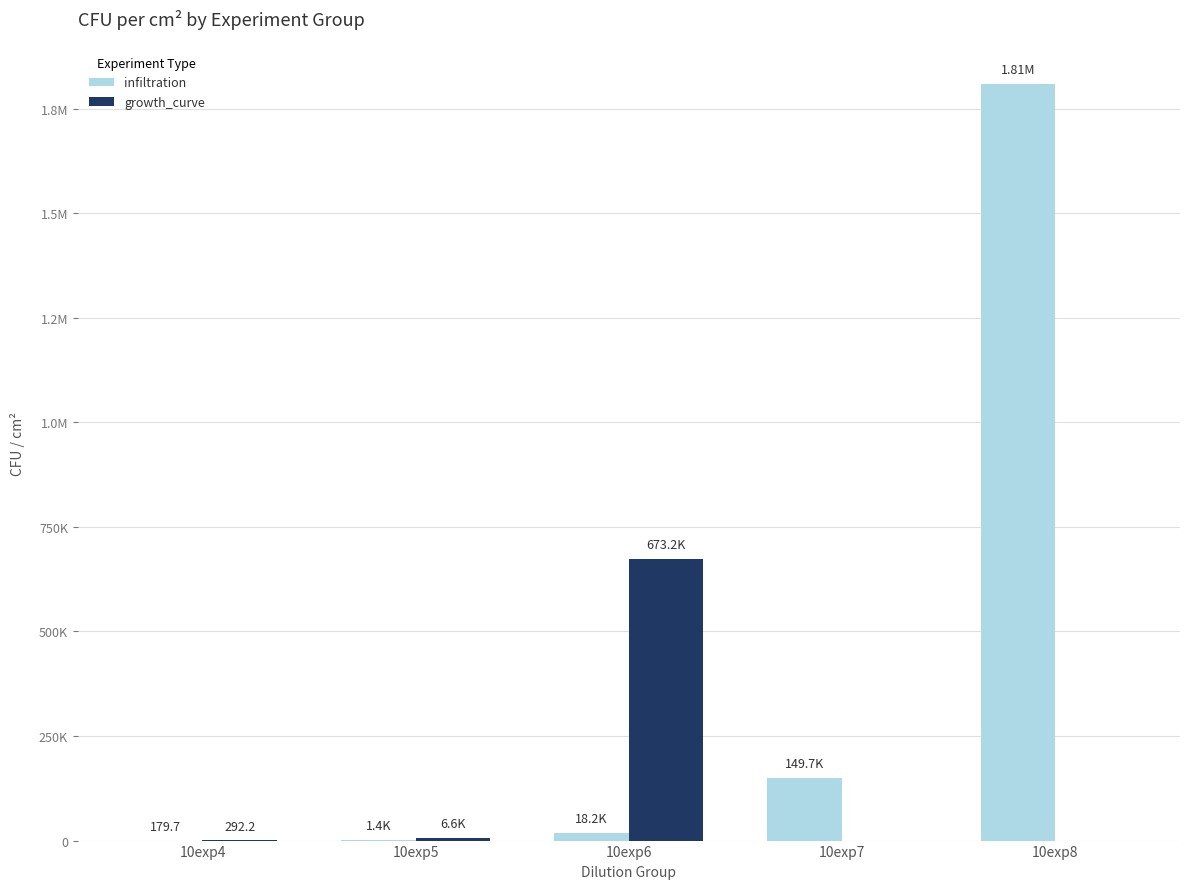

What is the sum of all infiltration values?

1979463.5